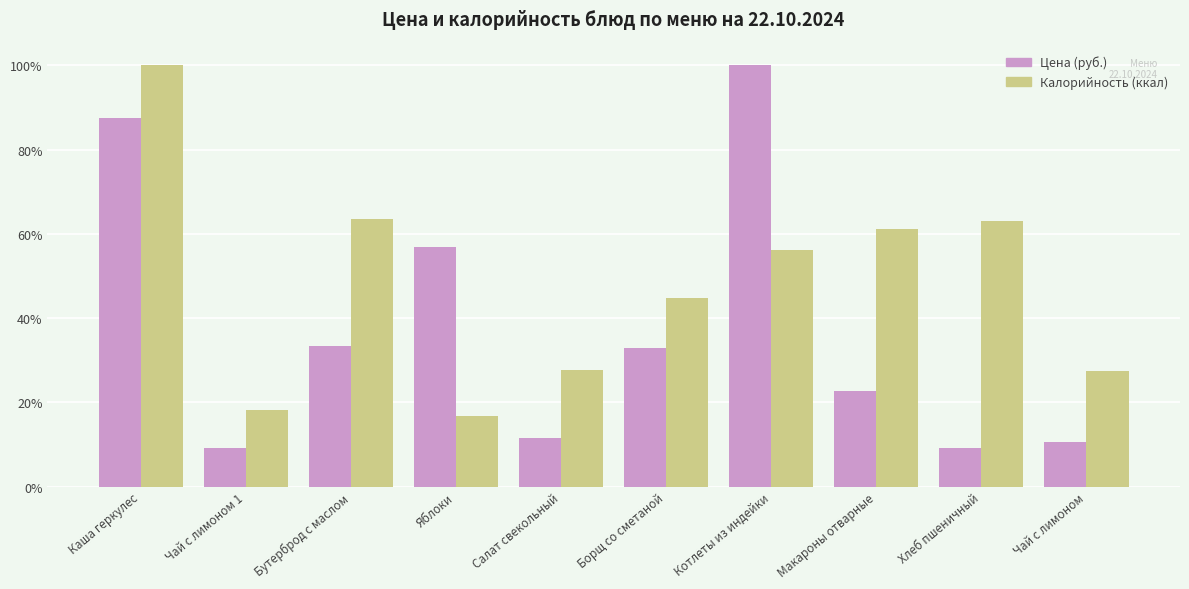

Rank the series at Макароны отварные from lowest to highest value.

Цена (руб.), Калорийность (ккал)